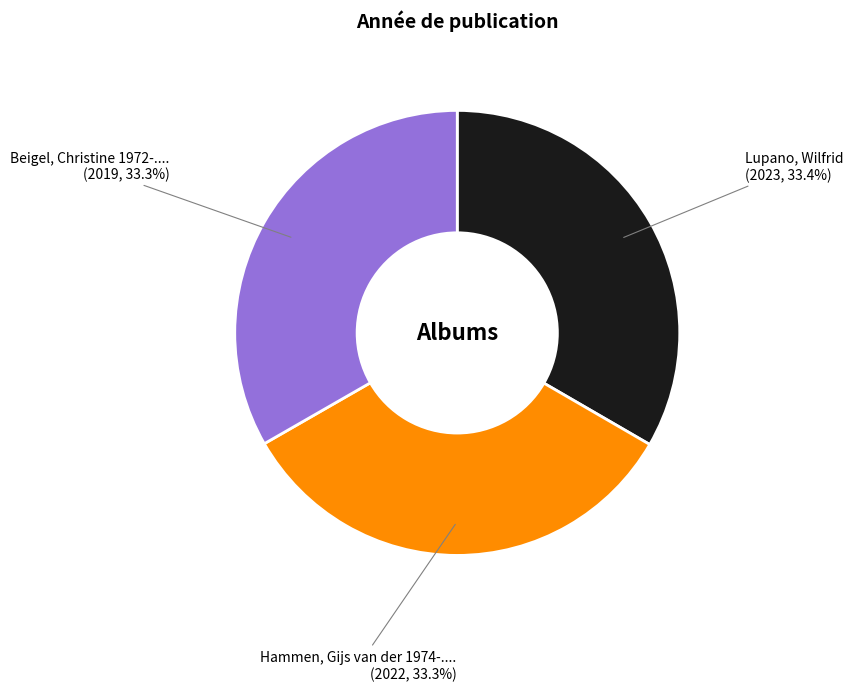

To the nearest percent, what is the average slice percentage?

33%